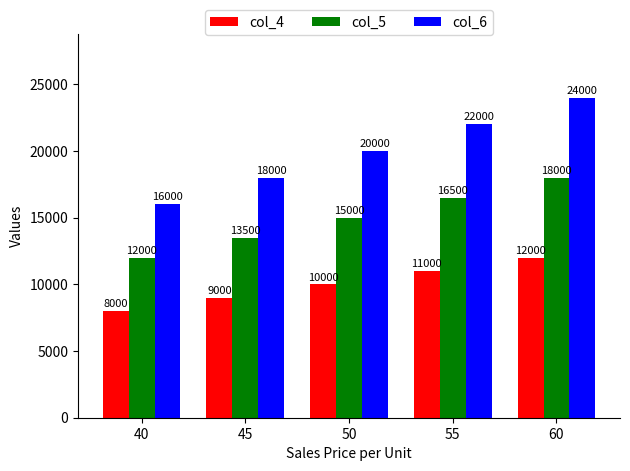

What are all the series names shown in the legend?

col_4, col_5, col_6